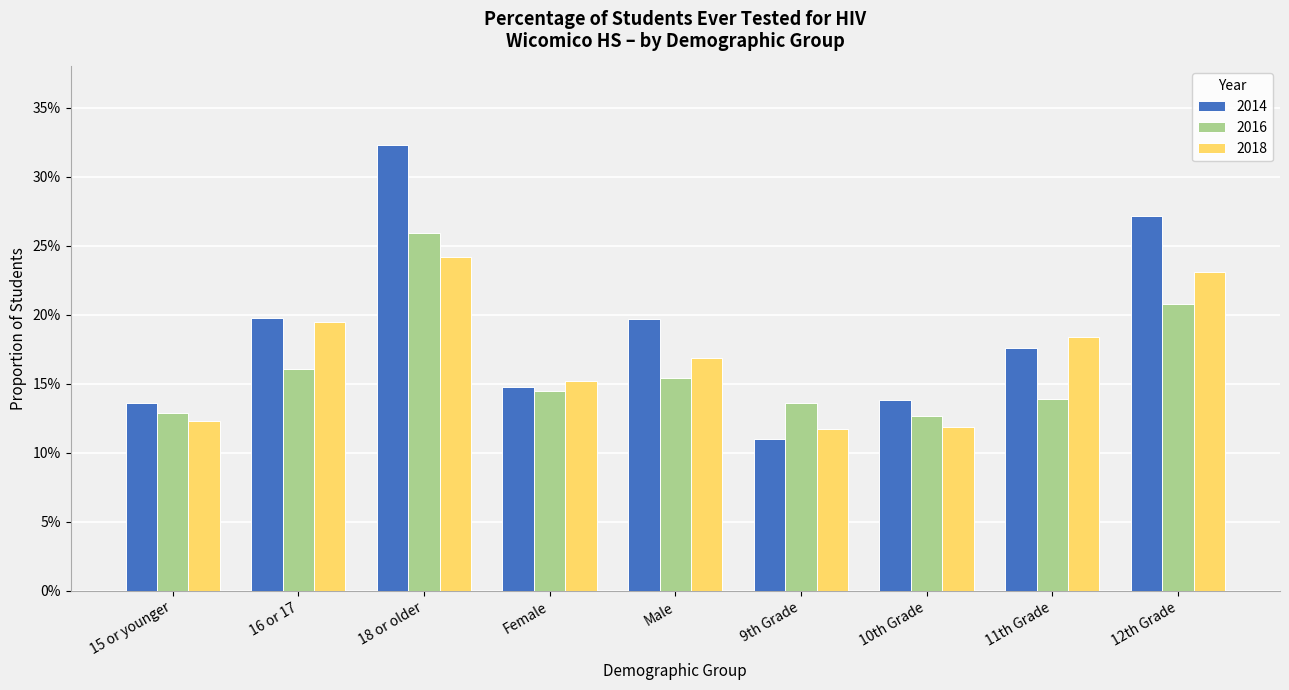

What is the difference between the highest and lowest values at 12th Grade?

0.1